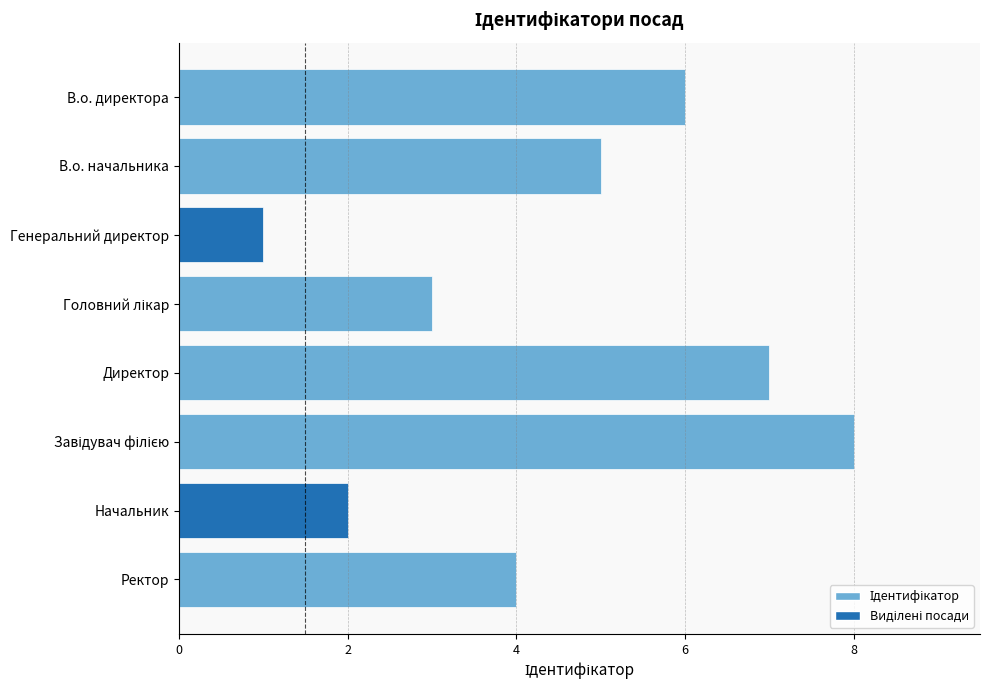

What is the sum of all values?

36